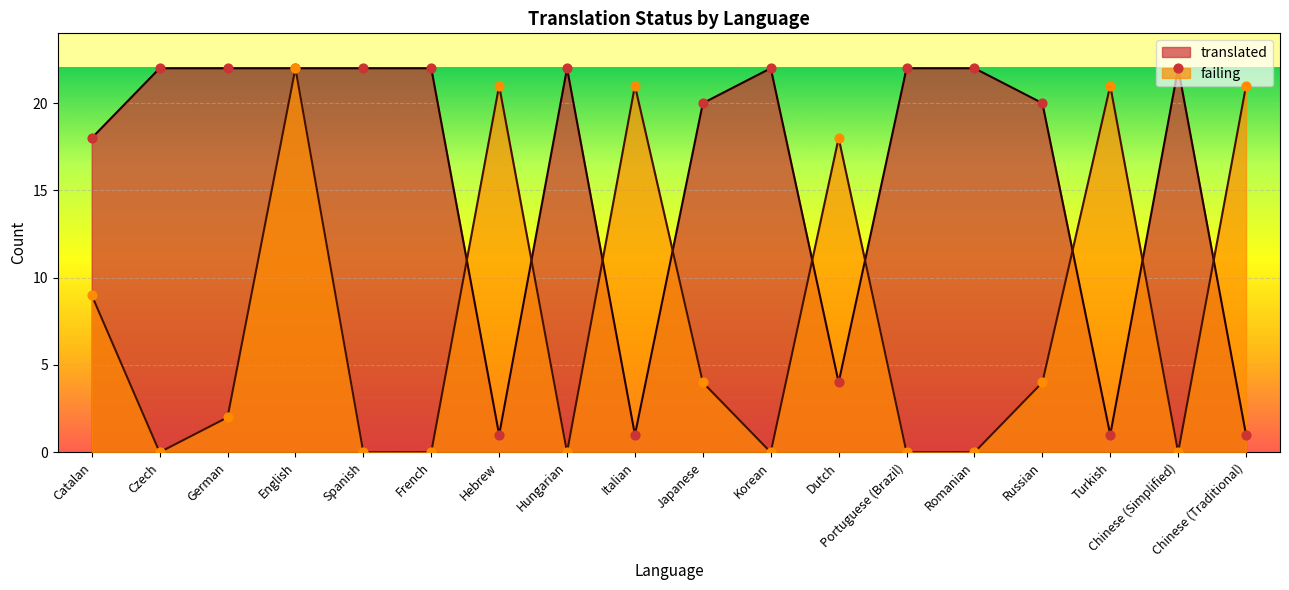

Which series has the largest total across all categories?

translated